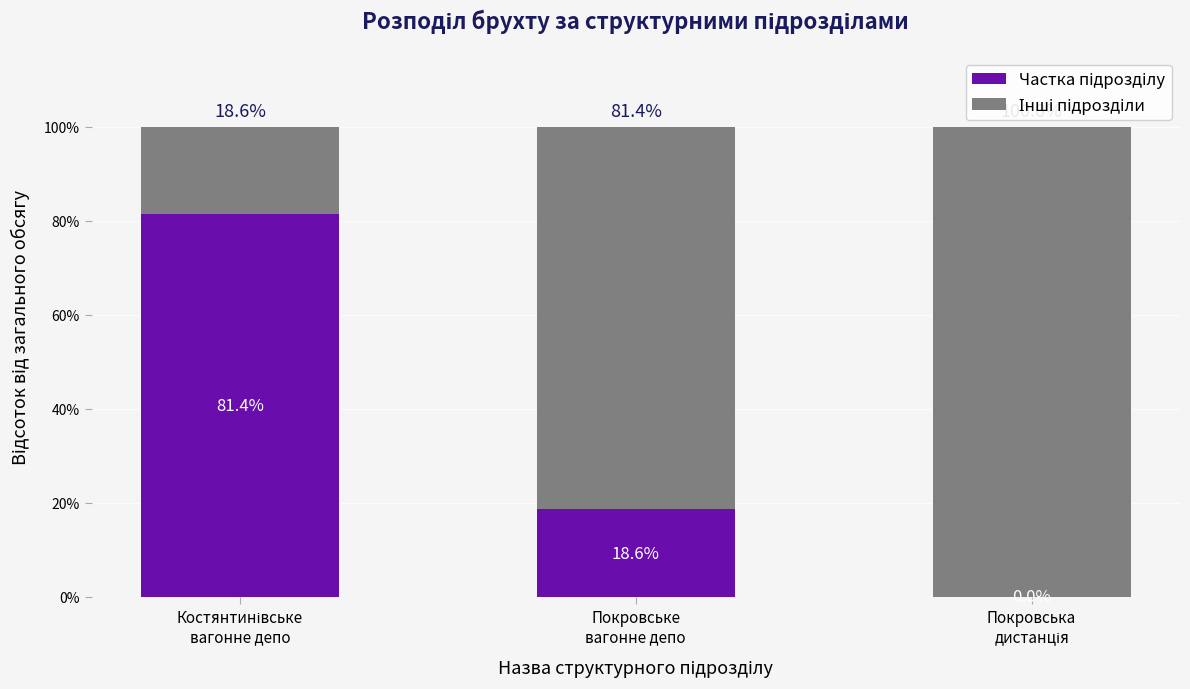

Rank the series at Покровське
вагонне депо from lowest to highest value.

Частка підрозділу, Інші підрозділи